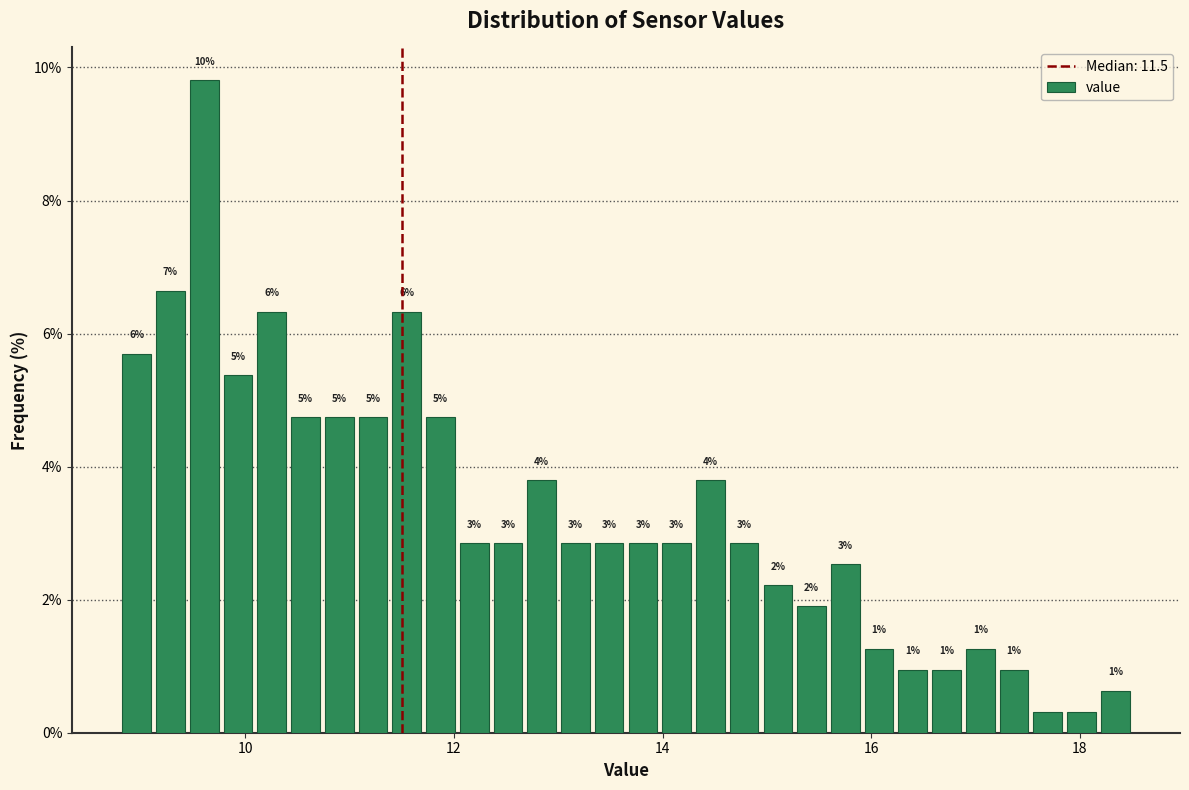

Read against the x-axis, roughly where is the centre of the tallest bar?

9.6